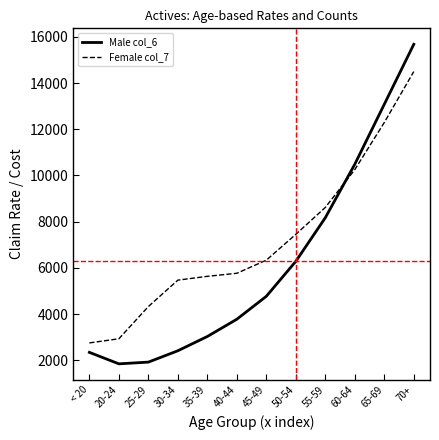

True or false: Male col_6 has more than 1 interior local peaks.

False